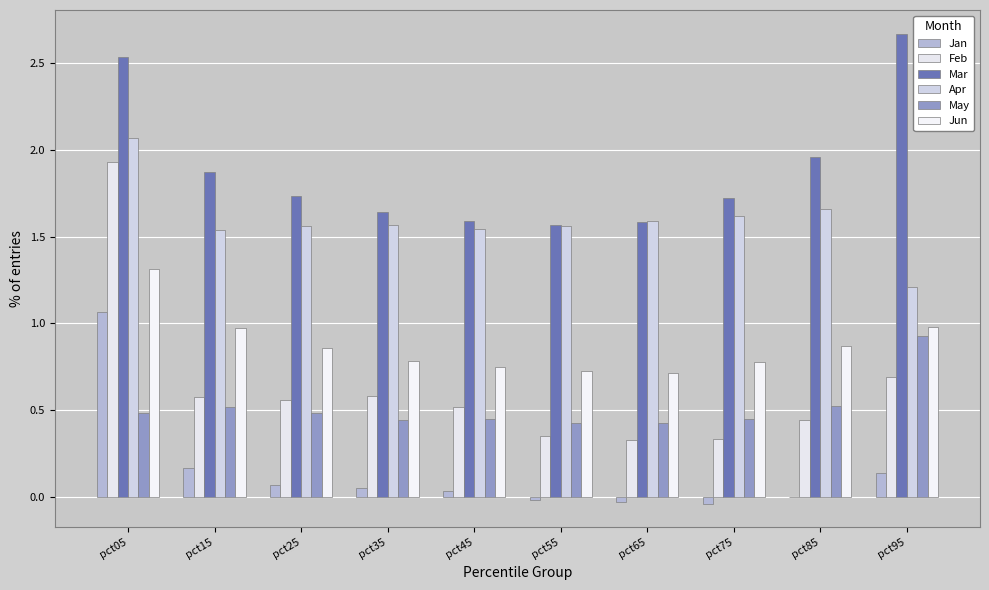

At how many categories does at least one series exceed 2?

2